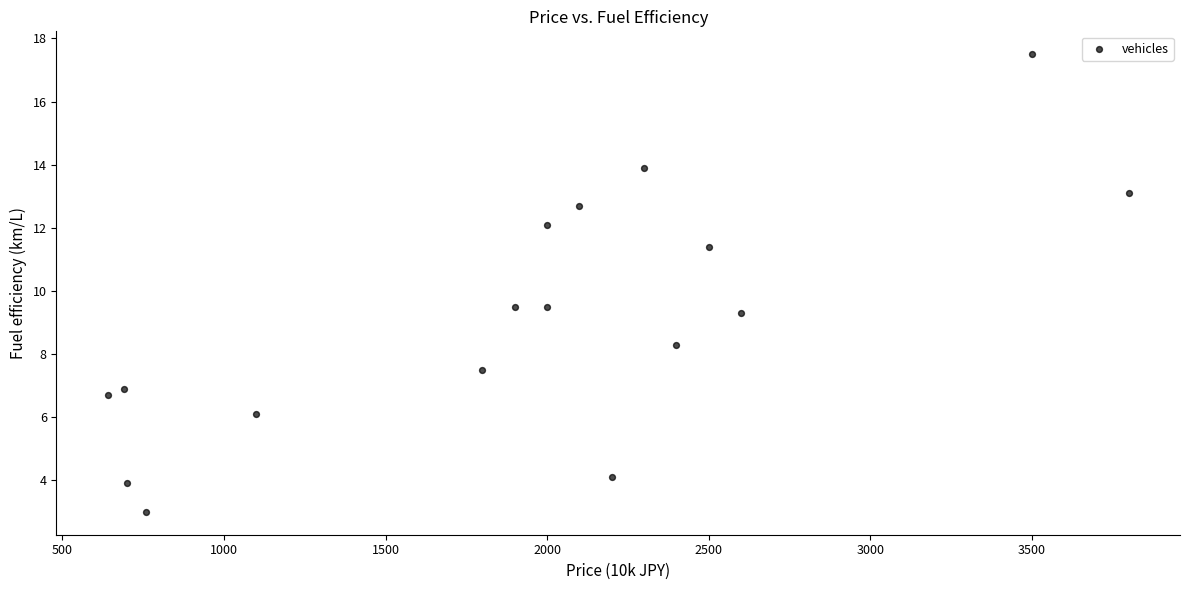

What is the range of X values (max minus min)?

3160.0